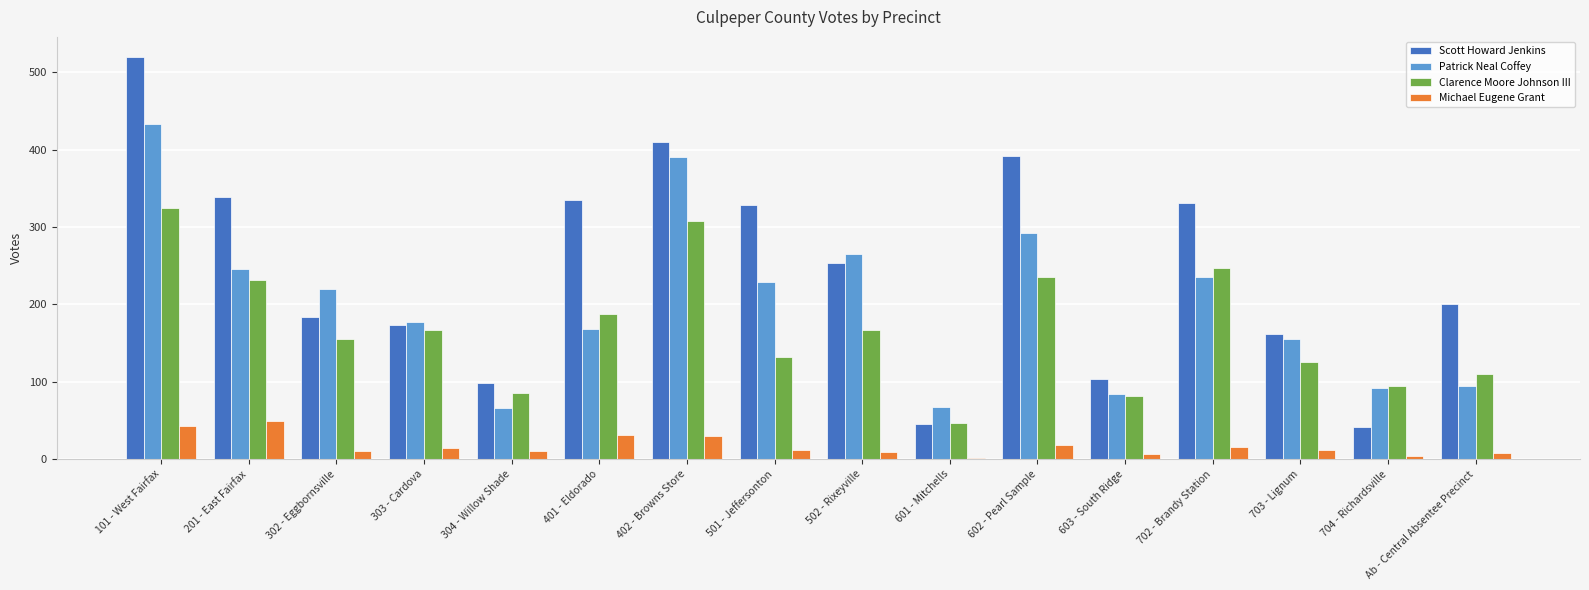

Between 502 - Rixeyville and 602 - Pearl Sample, which series saw the biggest shift?

Scott Howard Jenkins